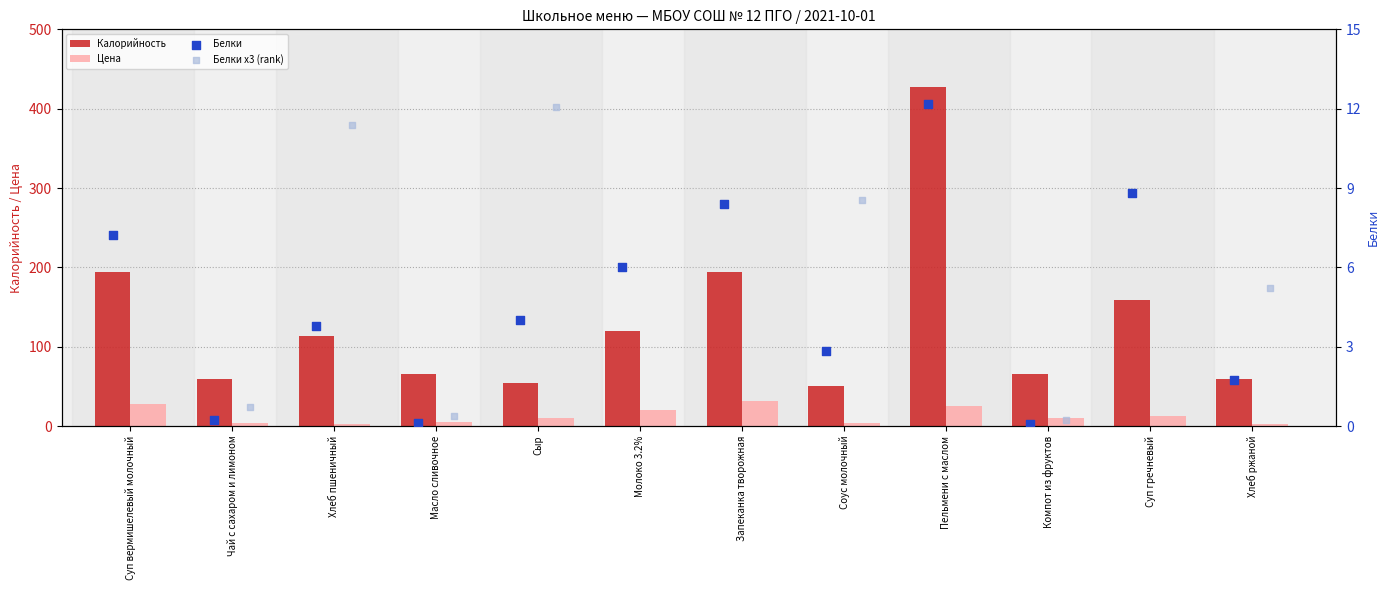

Which series reaches the maximum Y coordinate?

Калорийность